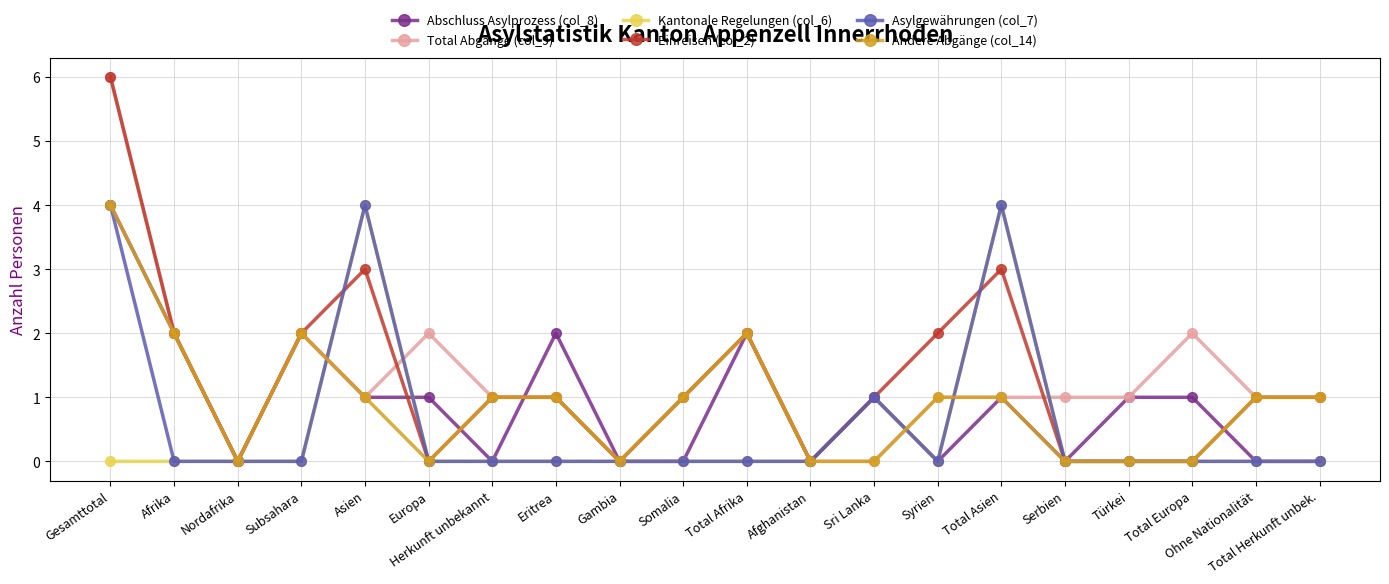

Between Afrika and Ohne Nationalität, which series saw the biggest shift?

Abschluss Asylprozess (col_8)